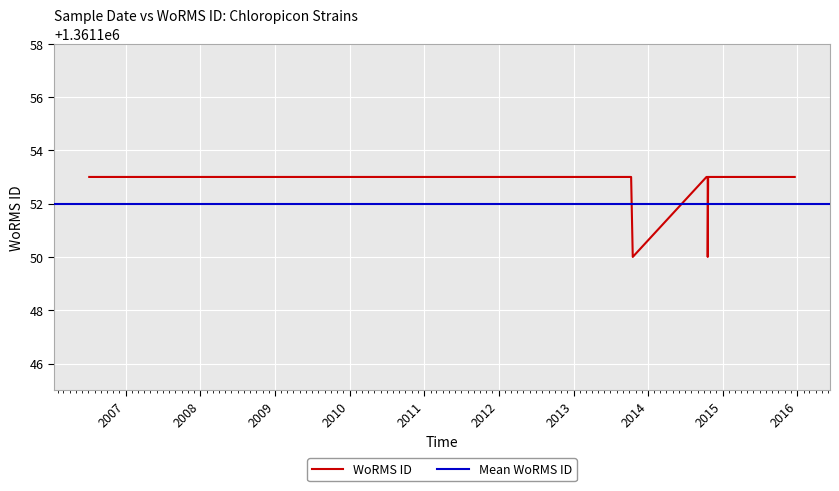

What is the difference between the maximum and minimum values?

3